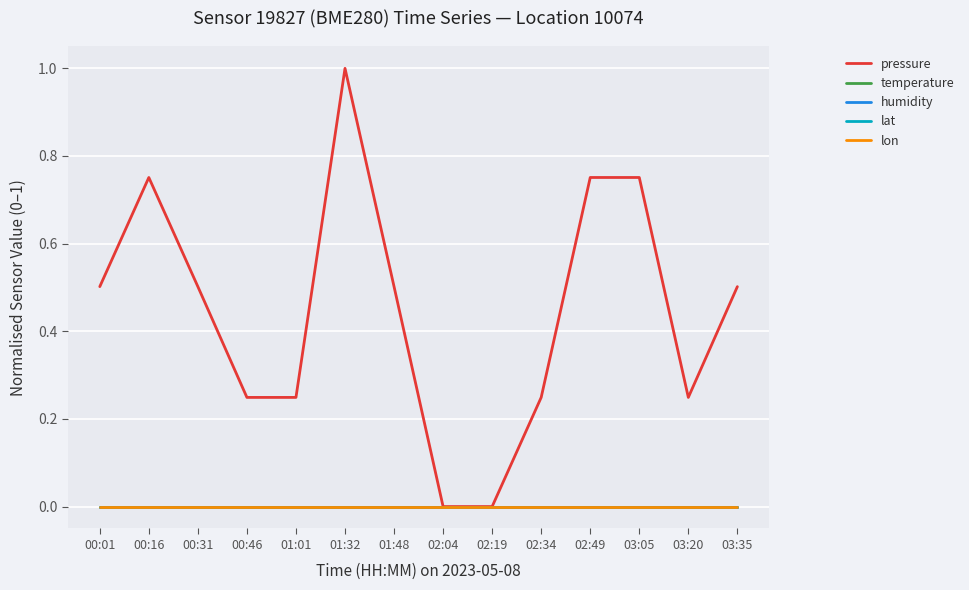

Does the chart have visible grid lines?

Yes